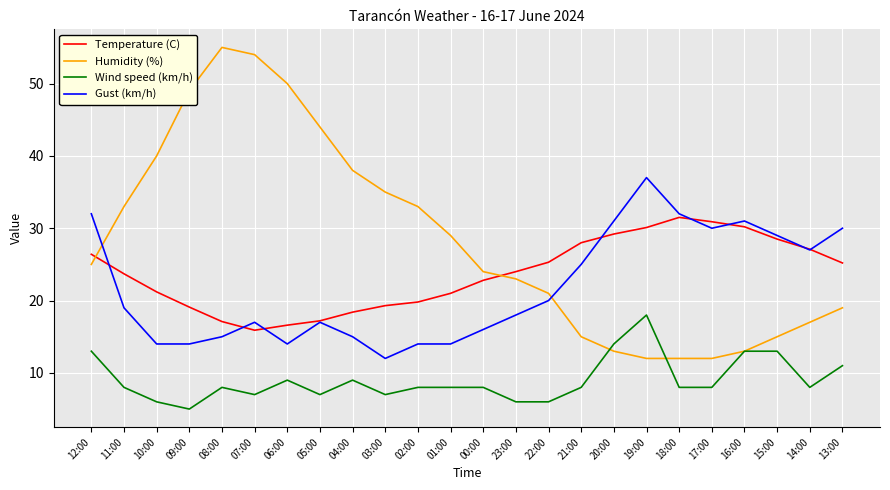

What position from the left is 10:00?

3